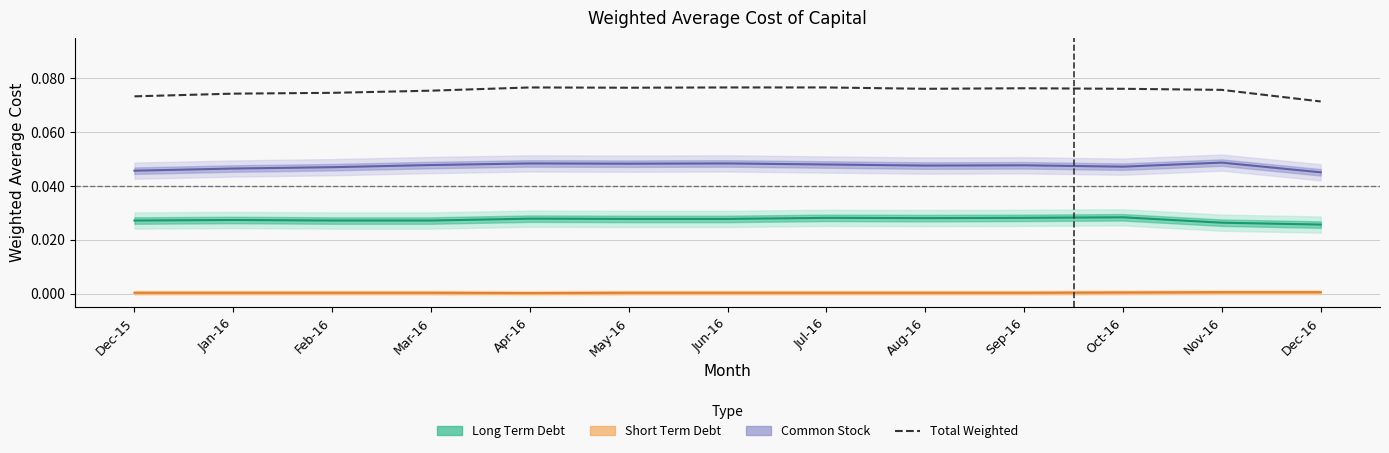

What is the sum of the values at Dec-16 and Jul-16?

0.1